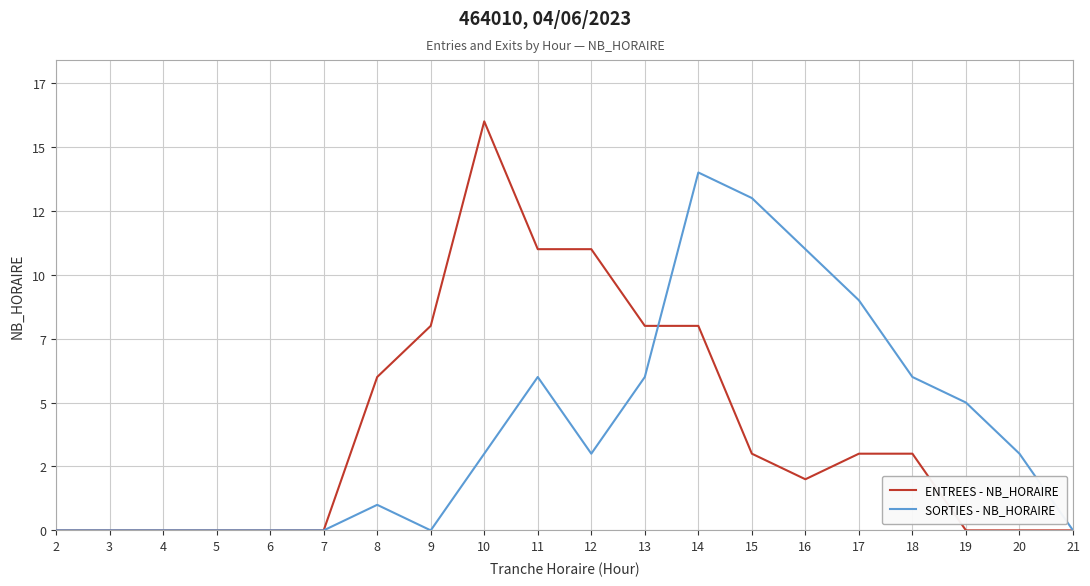

Which series has the largest total across all categories?

SORTIES - NB_HORAIRE